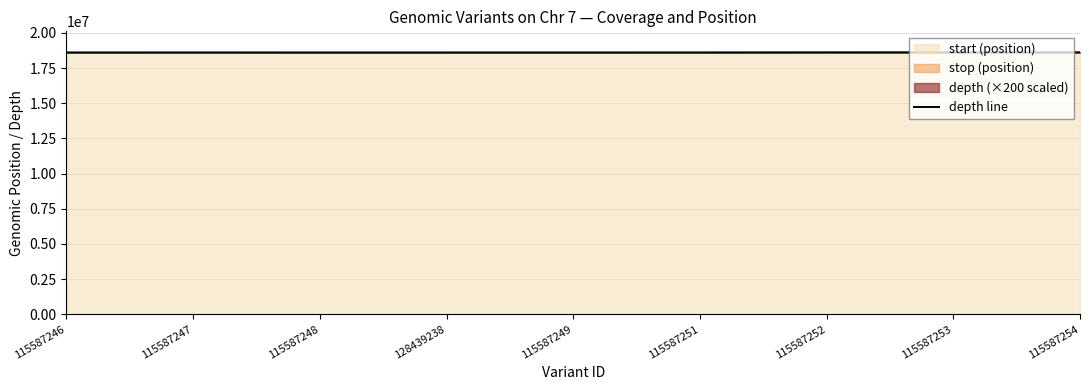

Which has a higher value, 115587253 or 128439238?

115587253